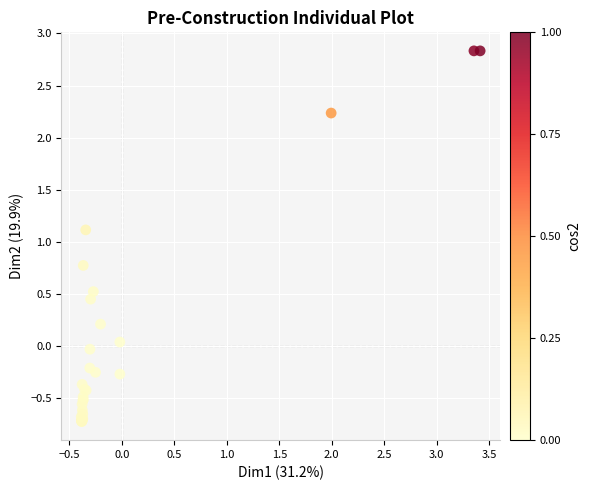

What Y value in the scatter plot is closest to 1?

1.1